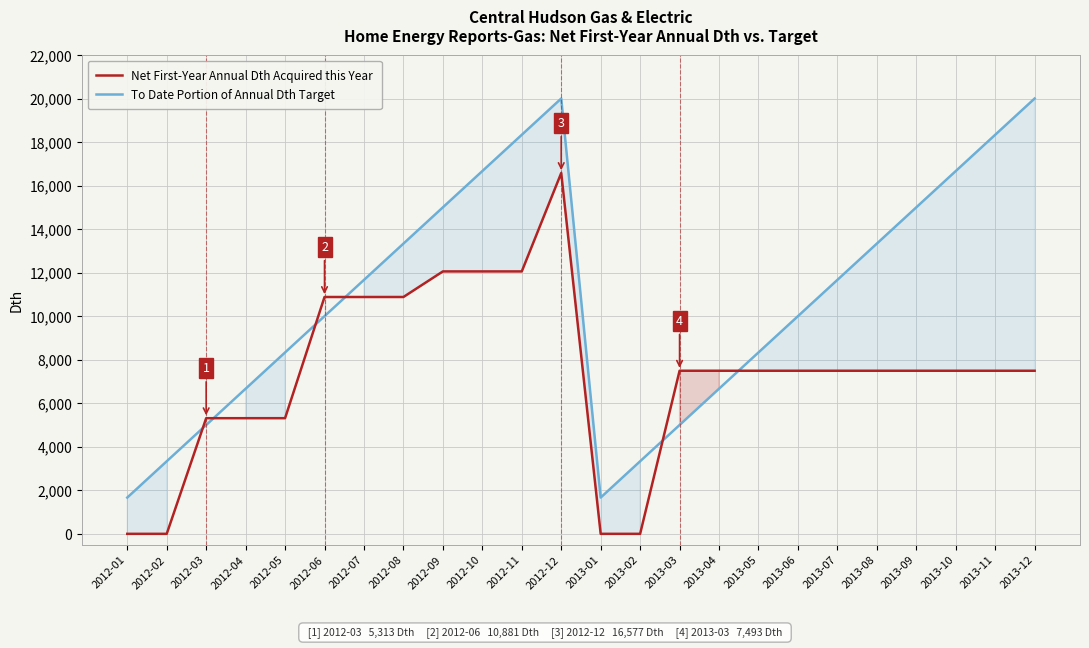

Reading right to left, extract all data points from this chart.

Net First-Year Annual Dth Acquired this Year: 2013-12=7492.6	2013-11=7492.6	2013-10=7492.6	2013-09=7492.6	2013-08=7492.6	2013-07=7492.6	2013-06=7492.6	2013-05=7492.6	2013-04=7492.6	2013-03=7492.6	2013-02=0.0	2013-01=0.0	2012-12=16577.0	2012-11=12056.0	2012-10=12056.0	2012-09=12056.0	2012-08=10881.0	2012-07=10881.0	2012-06=10881.0	2012-05=5313.0	2012-04=5313.0	2012-03=5313.0	2012-02=0.0	2012-01=0.0
To Date Portion of Annual Dth Target: 2013-12=20000.0	2013-11=18333.3	2013-10=16666.7	2013-09=15000.0	2013-08=13333.3	2013-07=11666.7	2013-06=10000.0	2013-05=8333.3	2013-04=6666.7	2013-03=5000.0	2013-02=3333.3	2013-01=1666.7	2012-12=20000.0	2012-11=18333.3	2012-10=16666.7	2012-09=15000.0	2012-08=13333.3	2012-07=11666.7	2012-06=10000.0	2012-05=8333.3	2012-04=6666.7	2012-03=5000.0	2012-02=3333.3	2012-01=1666.7